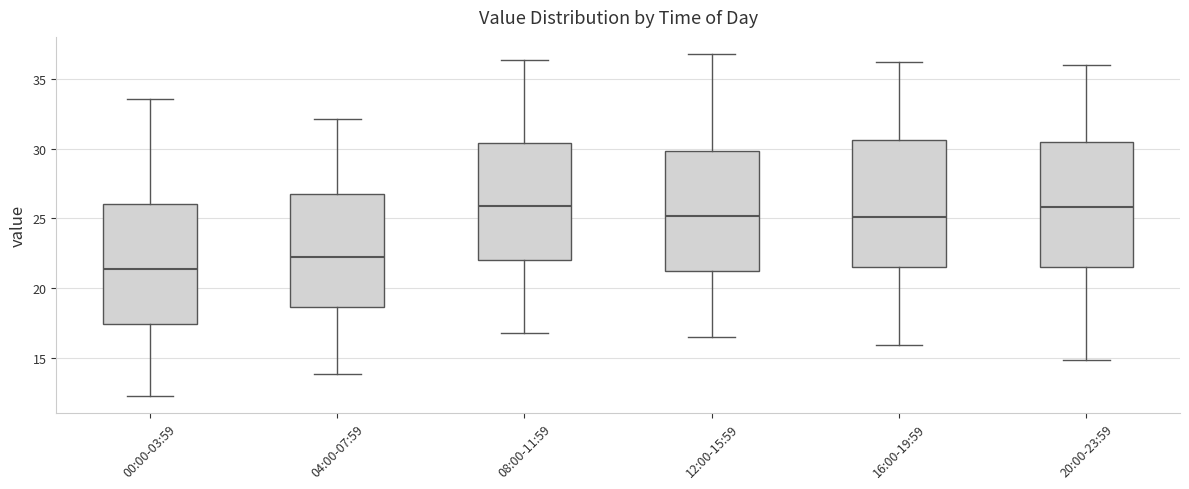

Where does the upper whisker of the box for 12:00-15:59 end on the y-axis? The values are not printed on the chart, so give them approximately, as read against the axis.

37.0